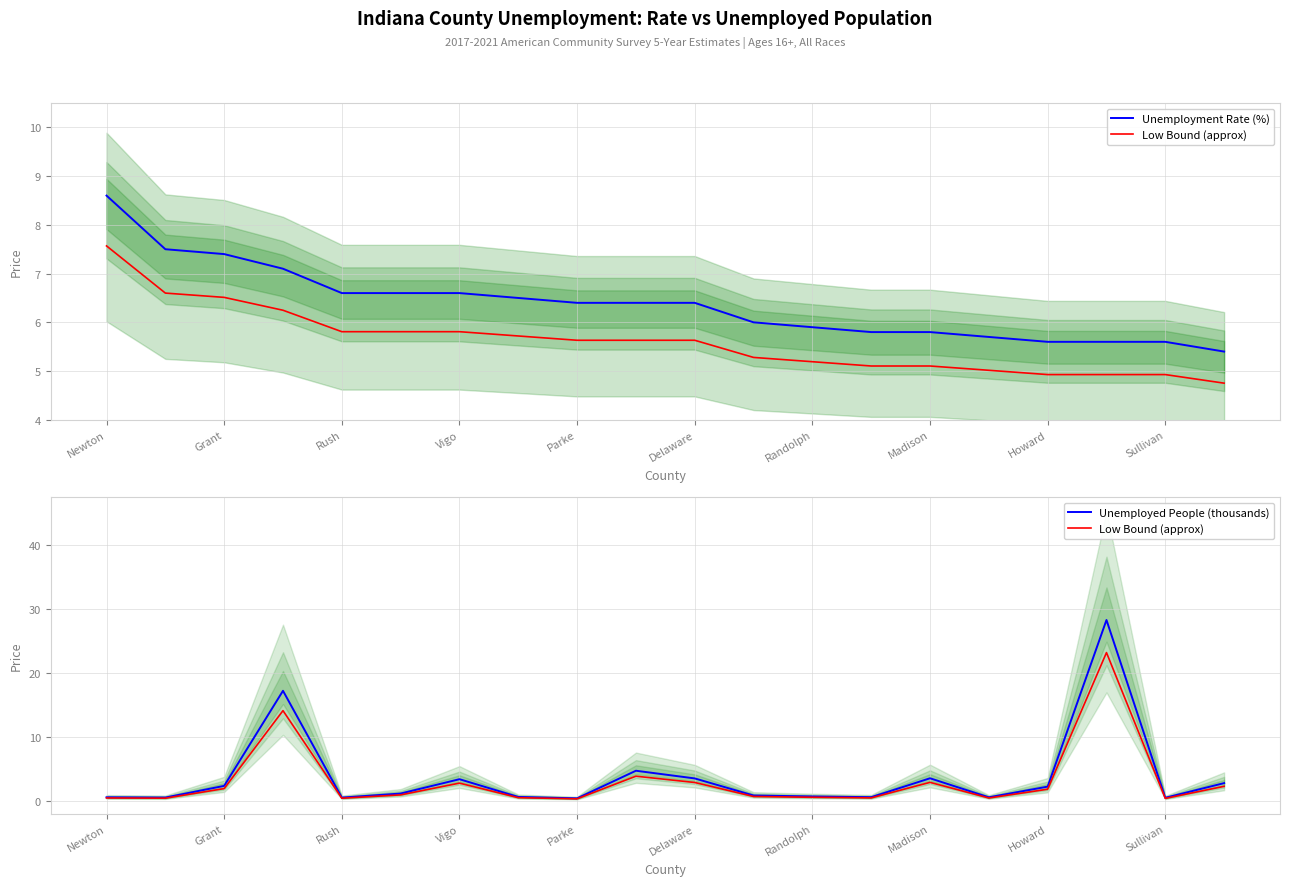

Which series has the largest total across all categories?

Unemployment Rate (%)